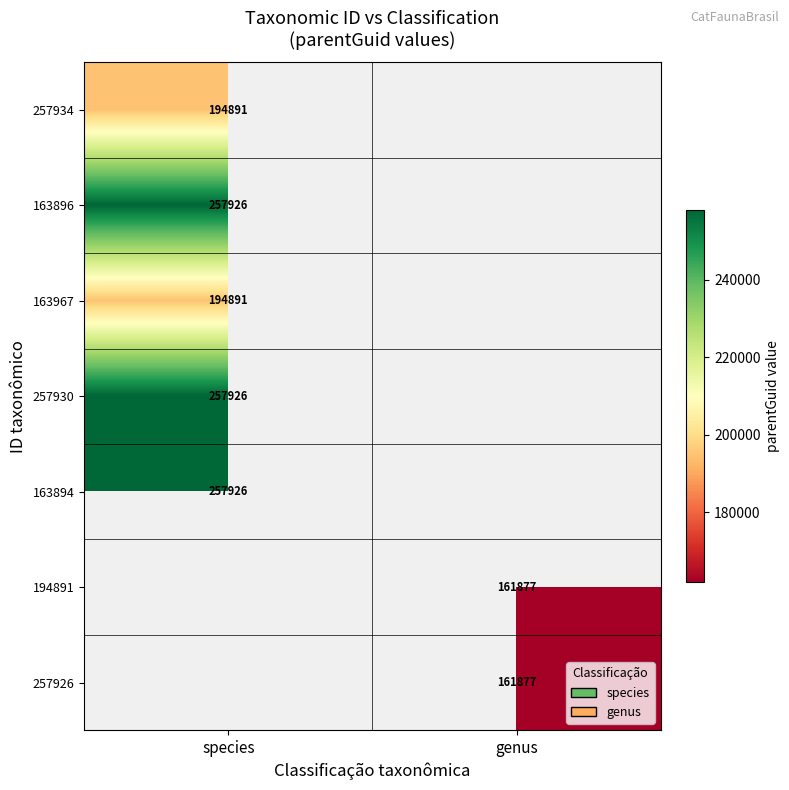

The 257934 series shows 194891 at species. True or false?

True